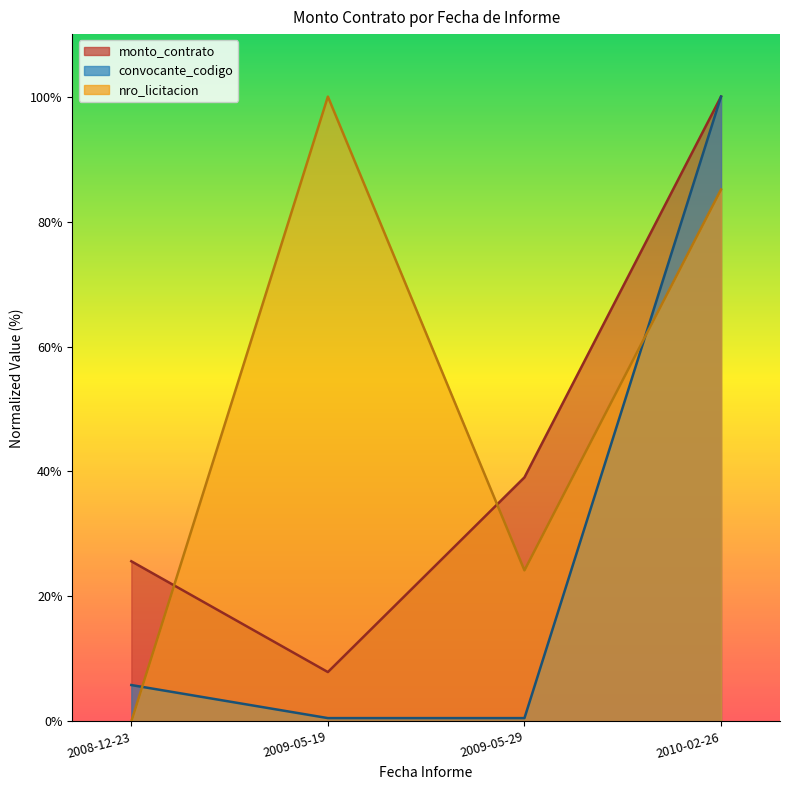

Rank the categories by value from highest to lowest.

2010-02-26, 2009-05-29, 2008-12-23, 2009-05-19